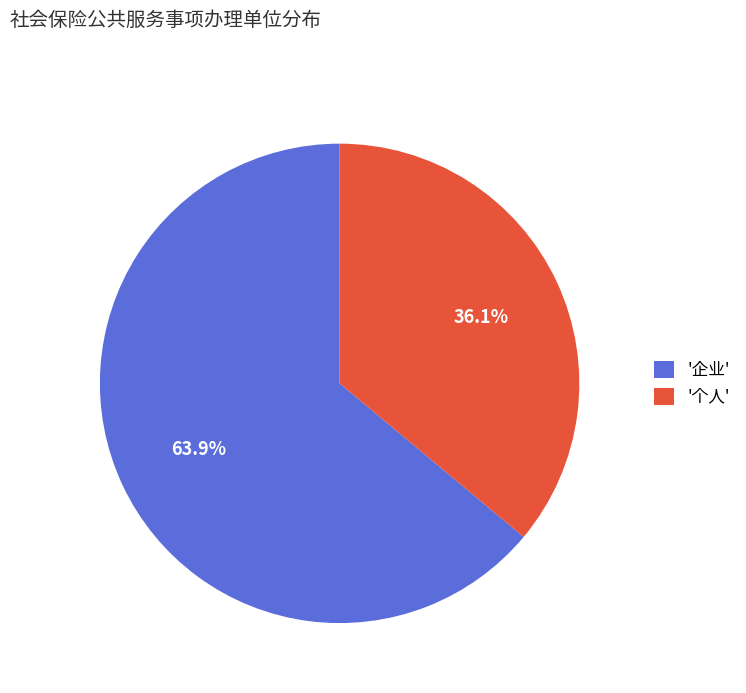

Count the number of slices in the pie.

2